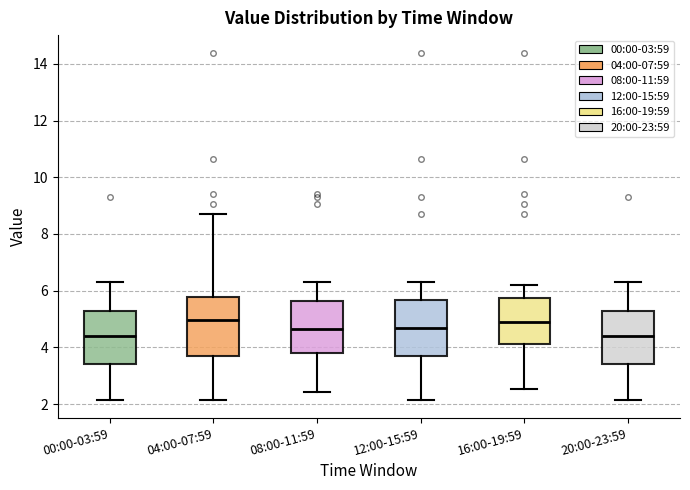

Reading left to right, transcribe this box plot: for each box, give where its median line is, the range the box spans, and where its two whiskers end, as read against the y-axis. The values are not printed on the chart, so give them approximately, as read against the axis.

00:00-03:59: median 4.4, box 3.4 to 5.2, whiskers 2.2 to 6.4
04:00-07:59: median 5.0, box 3.6 to 5.8, whiskers 2.2 to 8.8
08:00-11:59: median 4.6, box 3.8 to 5.6, whiskers 2.4 to 6.4
12:00-15:59: median 4.8, box 3.6 to 5.6, whiskers 2.2 to 6.4
16:00-19:59: median 5.0, box 4.2 to 5.8, whiskers 2.6 to 6.2
20:00-23:59: median 4.4, box 3.4 to 5.2, whiskers 2.2 to 6.4